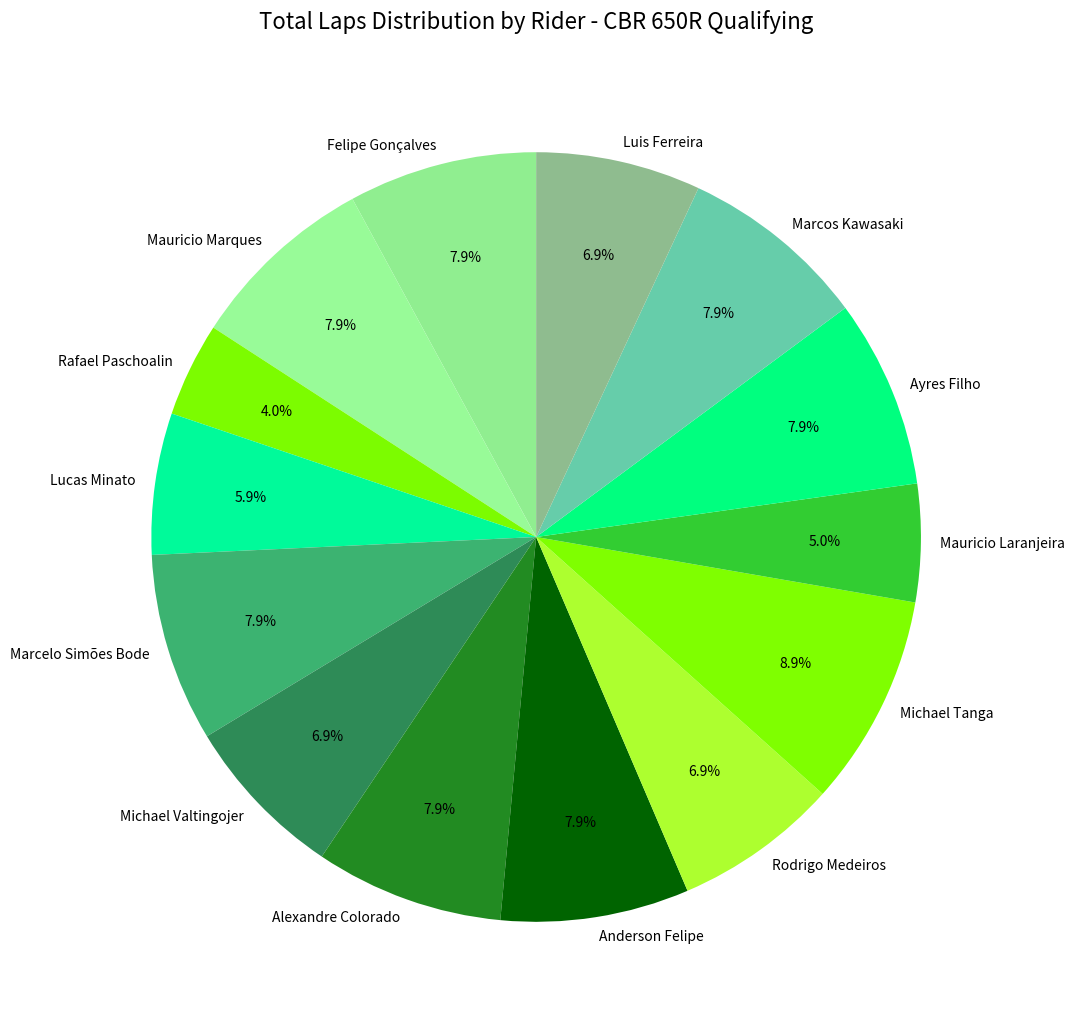

True or false: Mauricio Laranjeira accounts for 5% of the total.

True